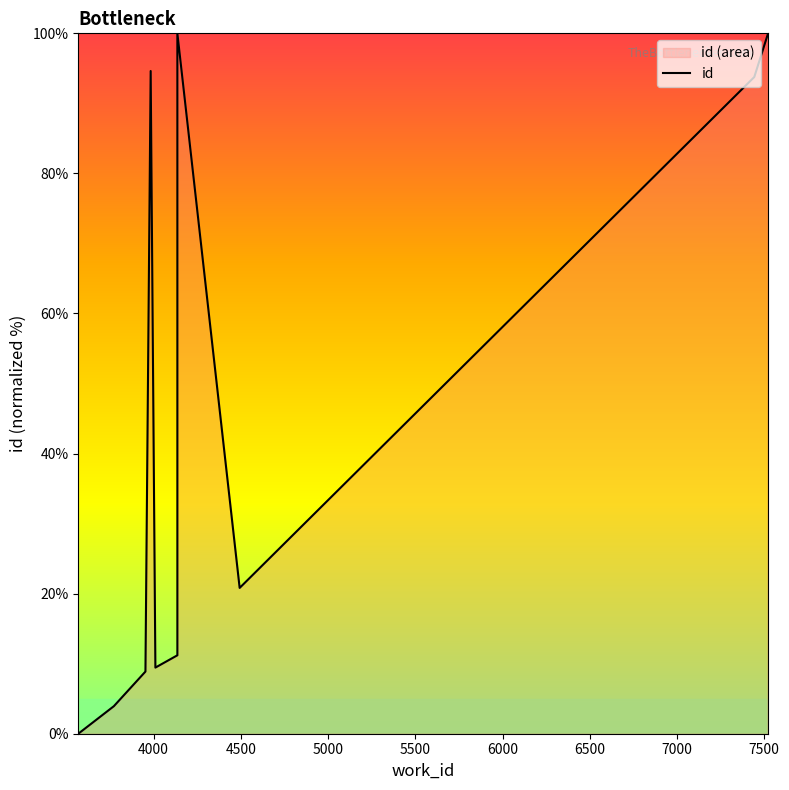

How many interior local peaks (higher than both neighbors) does the data have?

2